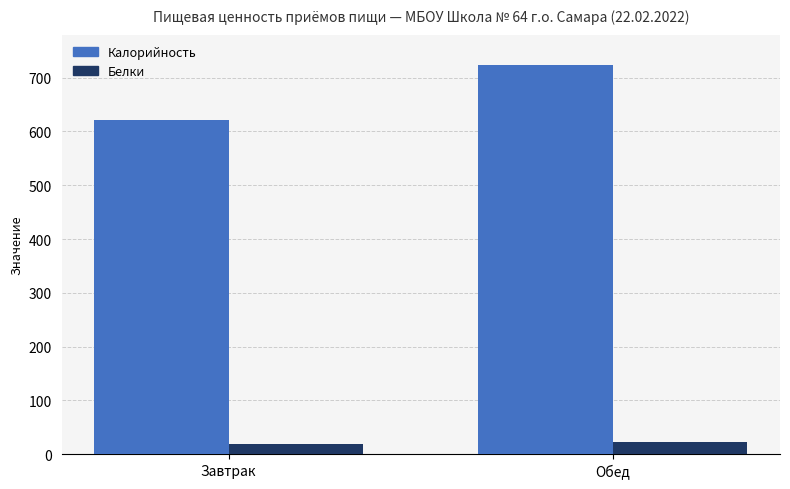

What is the label of the 1st bar from the left?

Завтрак